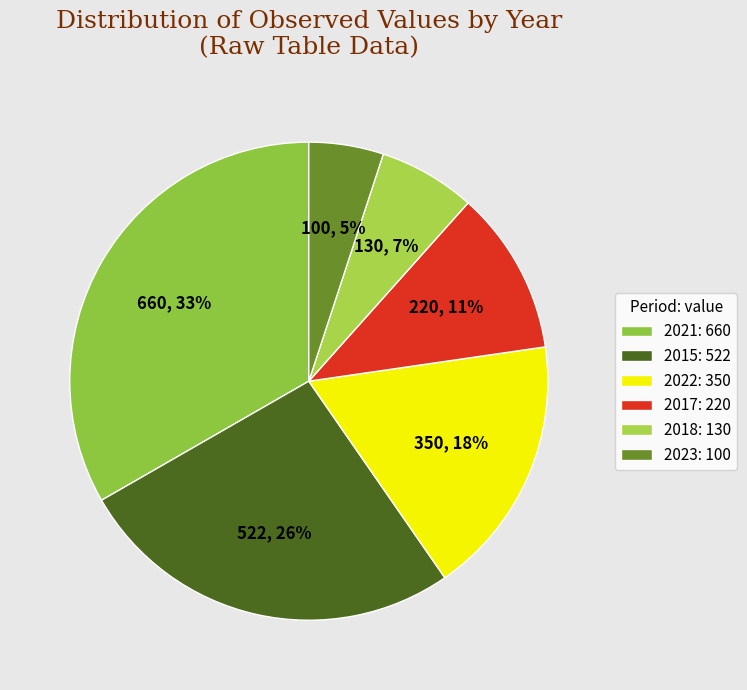

Count the number of slices in the pie.

6